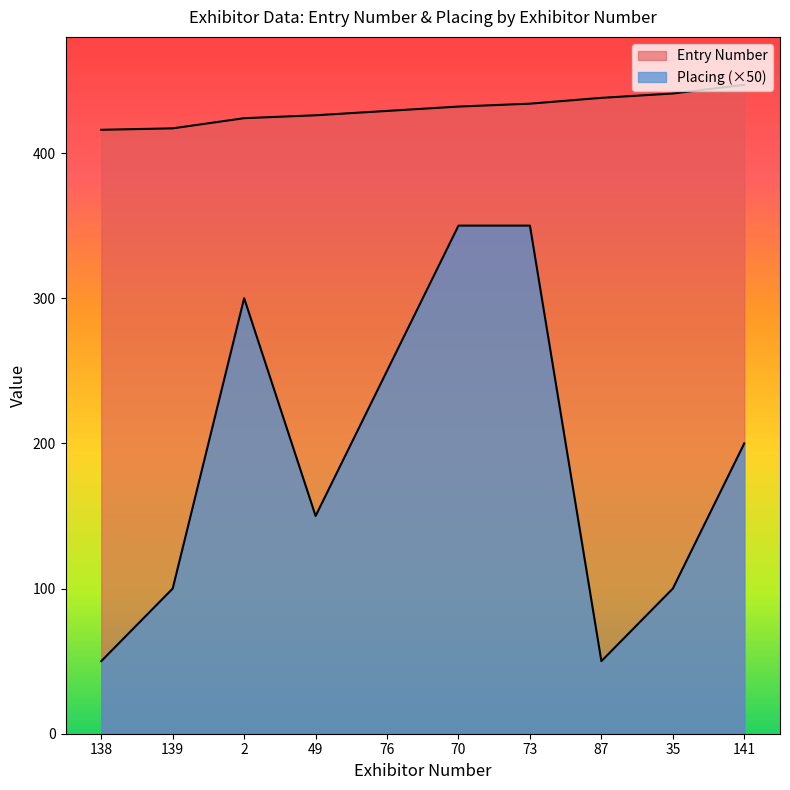

Reading left to right, transcribe all the data shown in this chart.

Entry Number: 138=416	139=417	2=424	49=426	76=429	70=432	73=434	87=438	35=441	141=447
Placing: 138=50	139=100	2=300	49=150	76=250	70=350	73=350	87=50	35=100	141=200